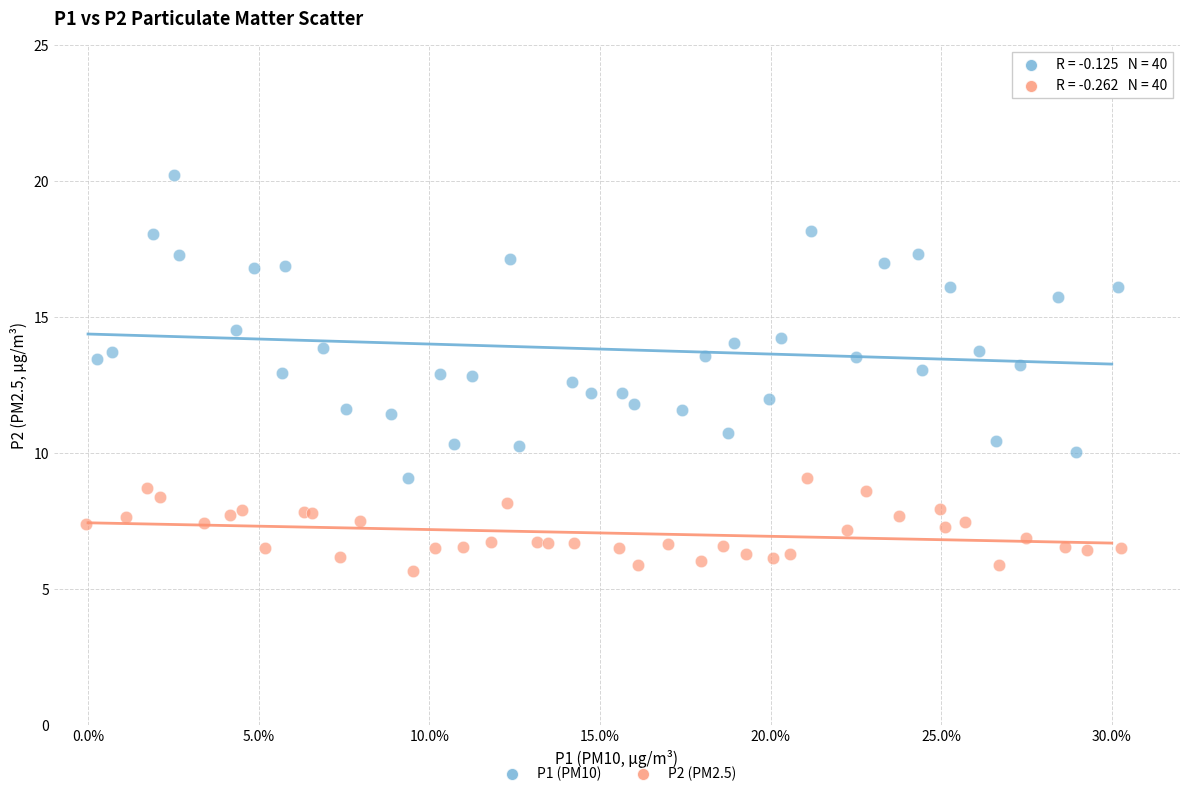

Which series reaches the maximum Y coordinate?

P1 (PM10)